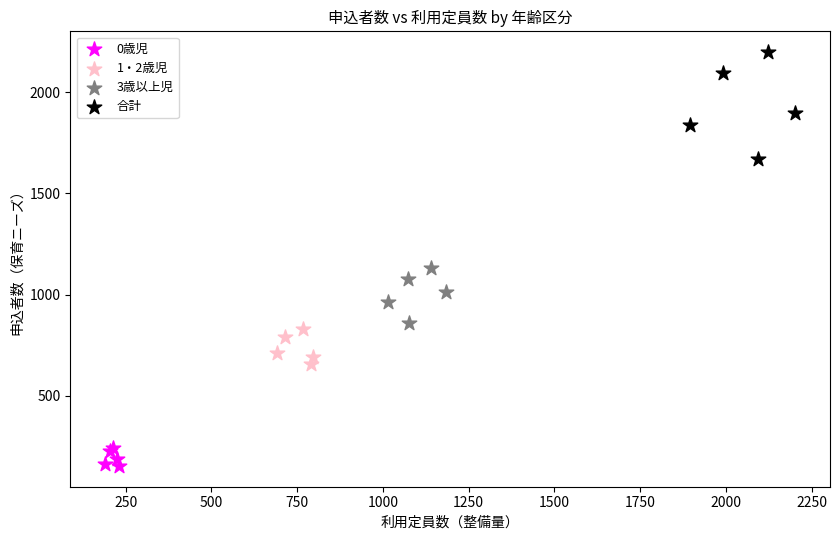

Which series contains the highest Y value?

合計